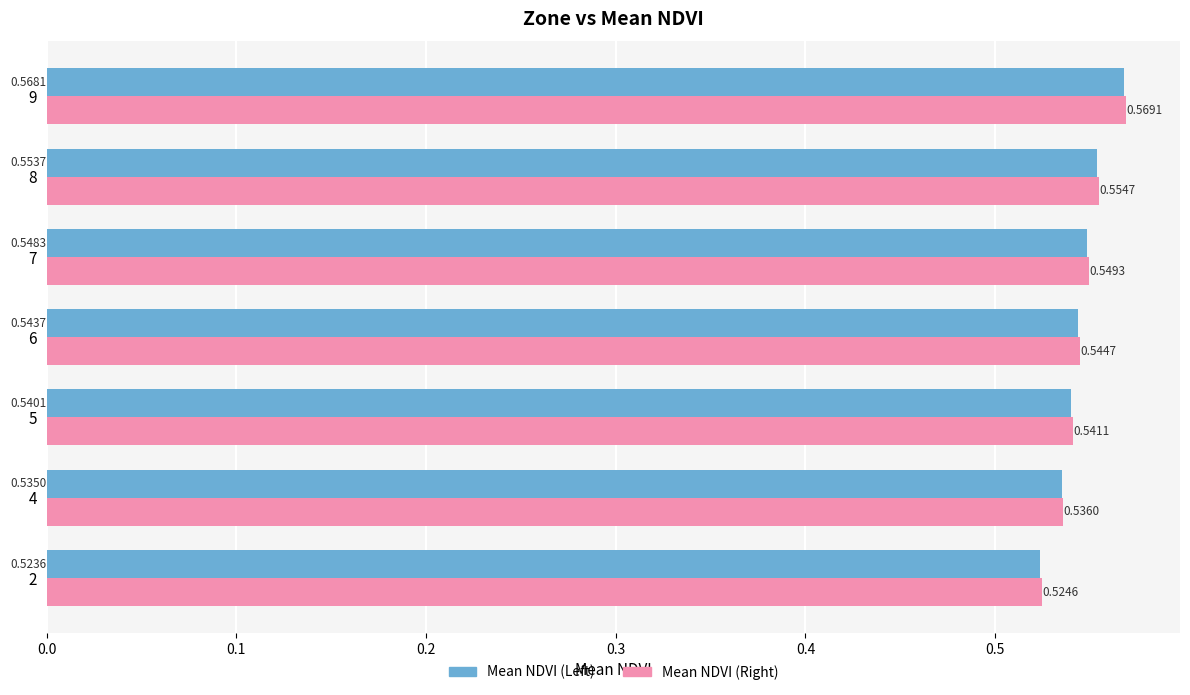

What is the total value across all series at 9?

1.1